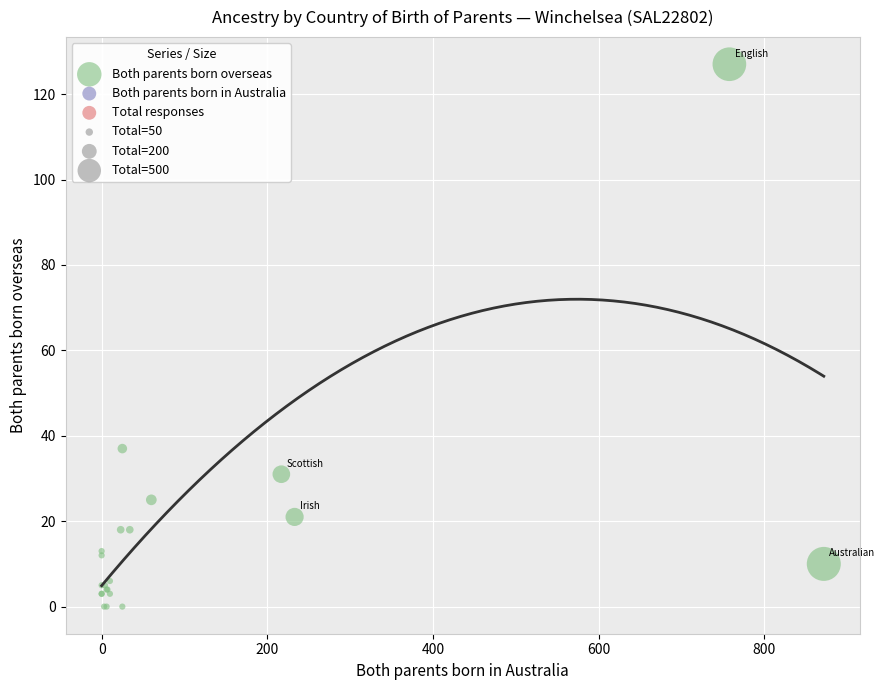

What Y value in the scatter plot is closest to 63?

37